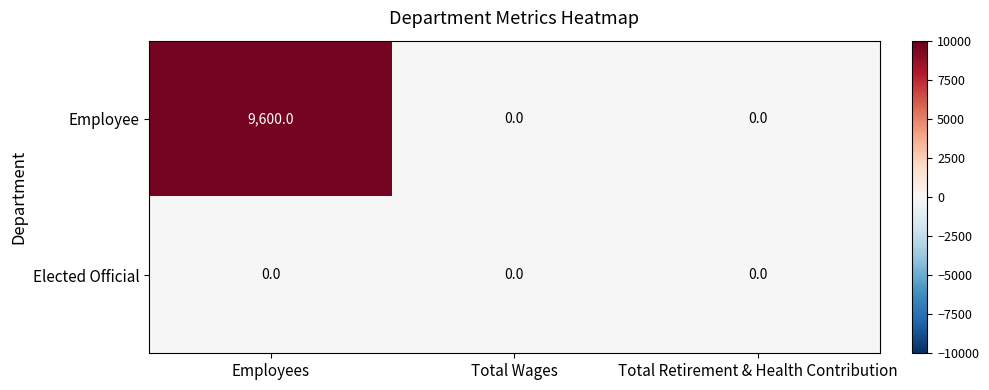

Which series has the widest spread of values?

Employee